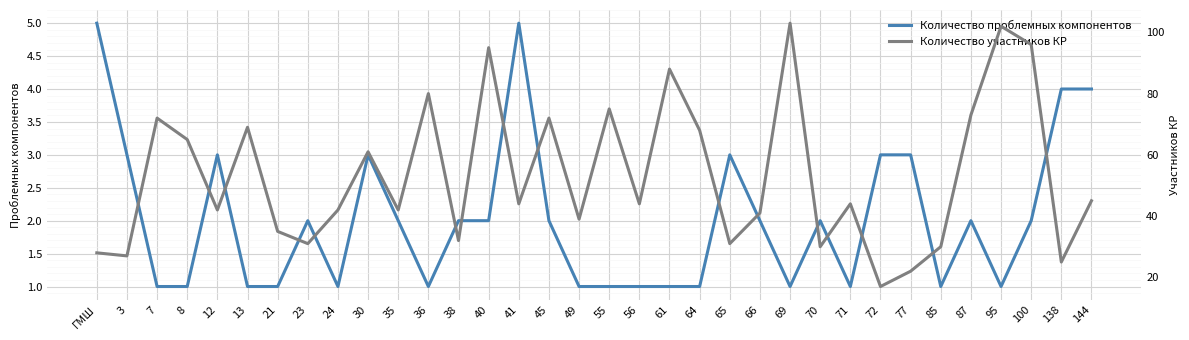

What is the average value of the Количество проблемных компонентов series?

2